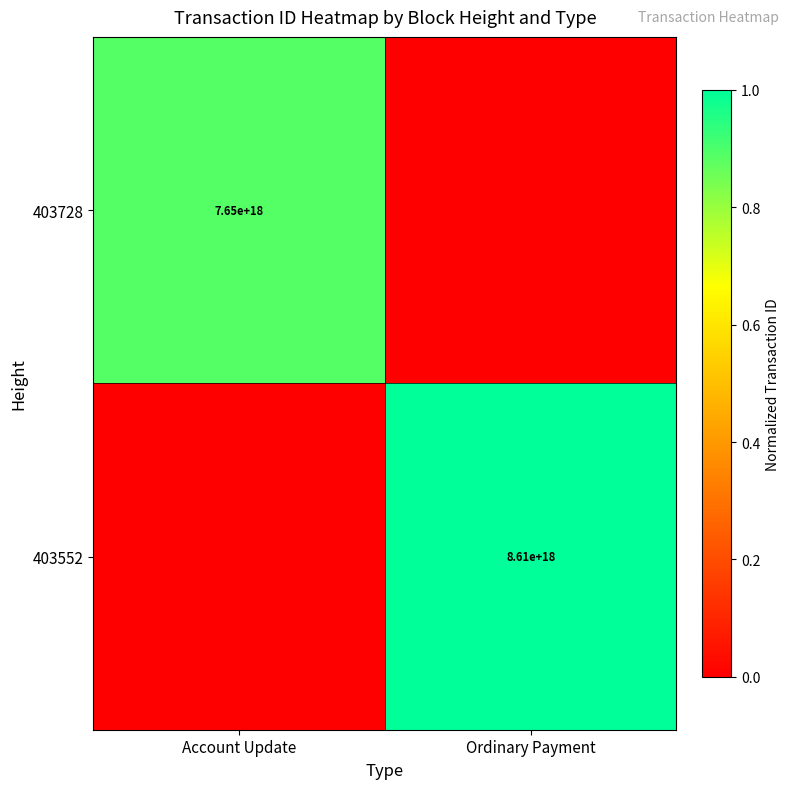

How many categories are shown in the chart?

2